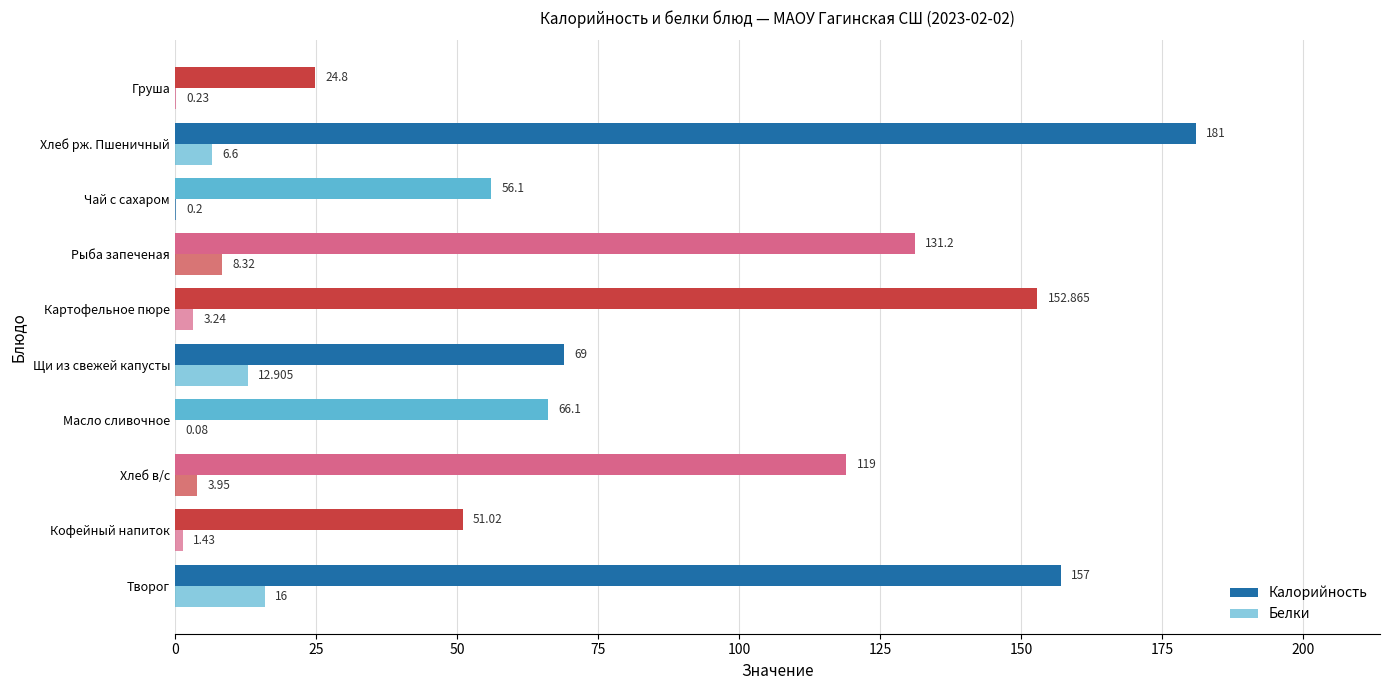

At how many categories does at least one series exceed 137?

3